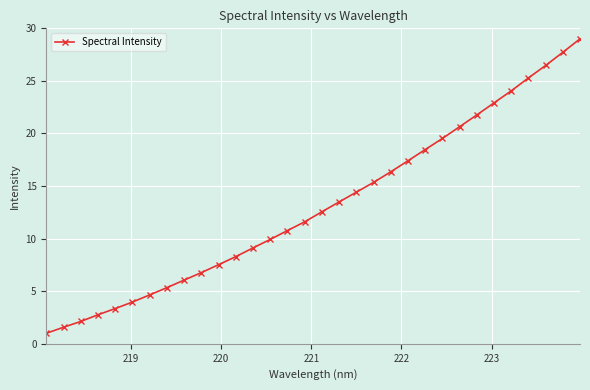

Reading left to right, transcribe all the data shown in this chart.

1.0	1.6	2.1	2.8	3.4	4.0	4.7	5.3	6.1	6.8	7.5	8.3	9.1	9.9	10.8	11.6	12.6	13.5	14.4	15.3	16.4	17.4	18.5	19.5	20.6	21.8	22.9	24.1	25.3	26.5	27.7	29.0